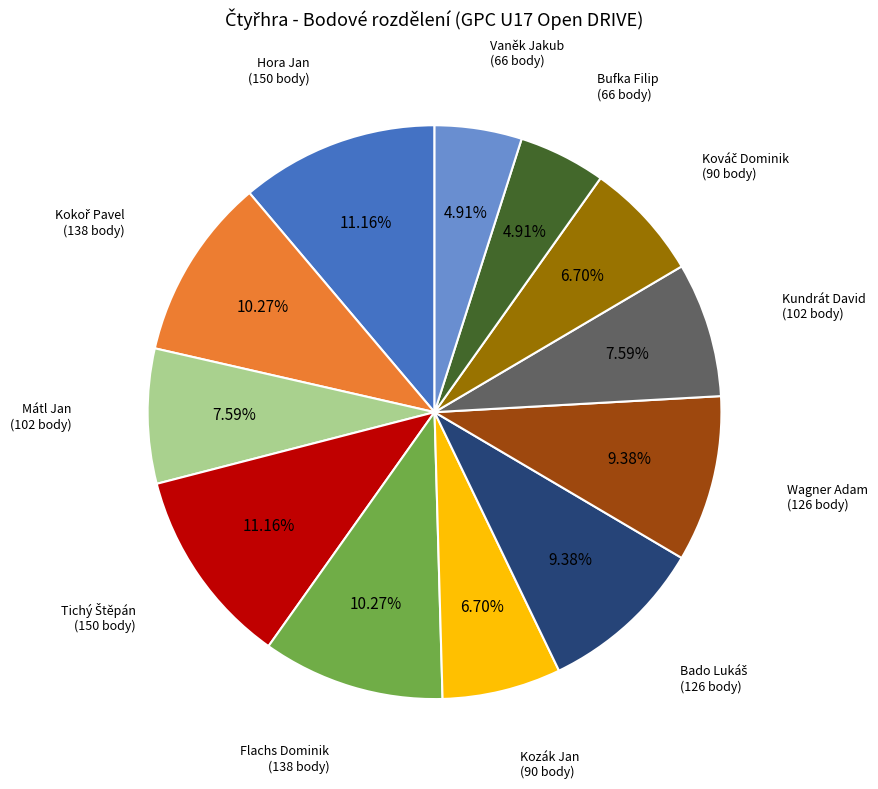

Does any single category account for the majority?

No